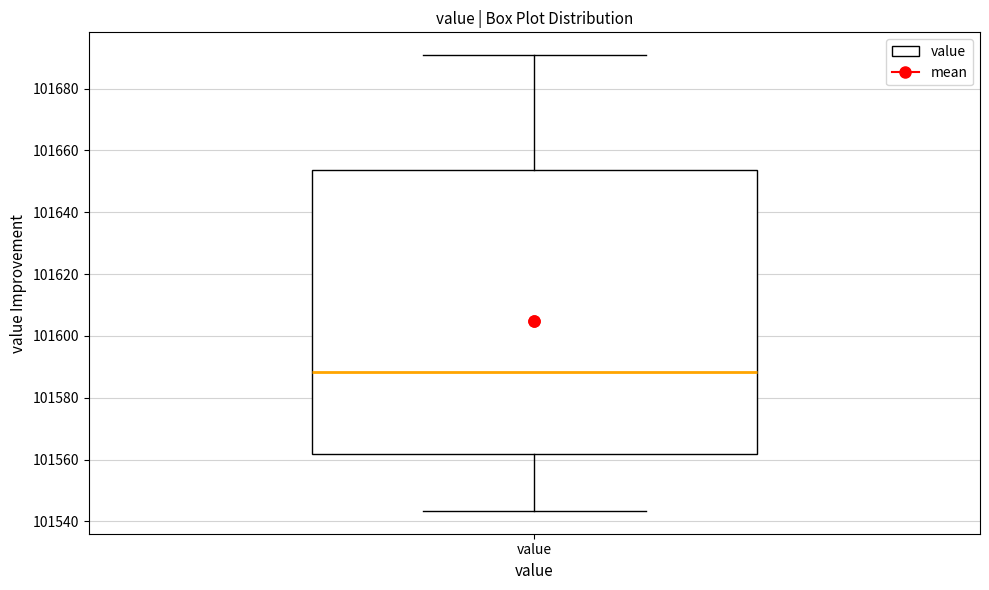

Where does the lower whisker of the box for value end on the y-axis? The values are not printed on the chart, so give them approximately, as read against the axis.

101544